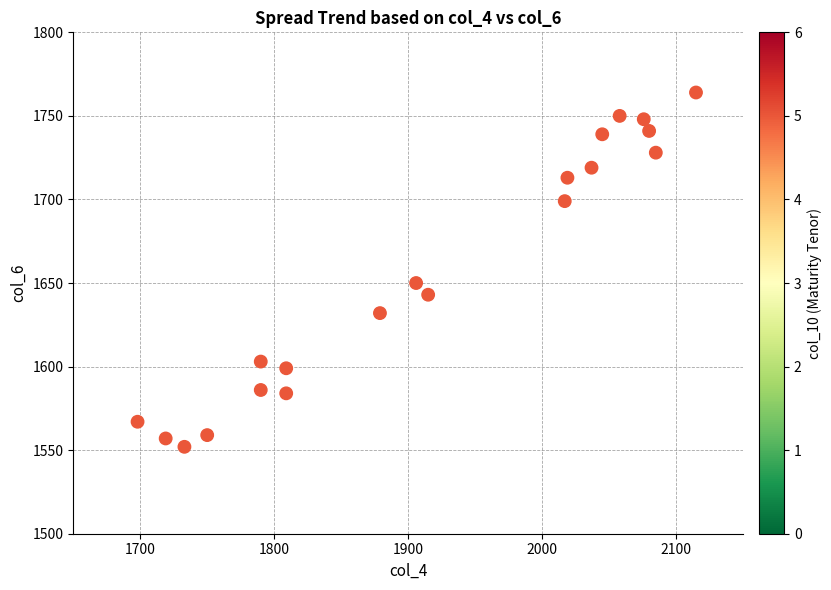

What is the range of Y values (max minus min)?

212